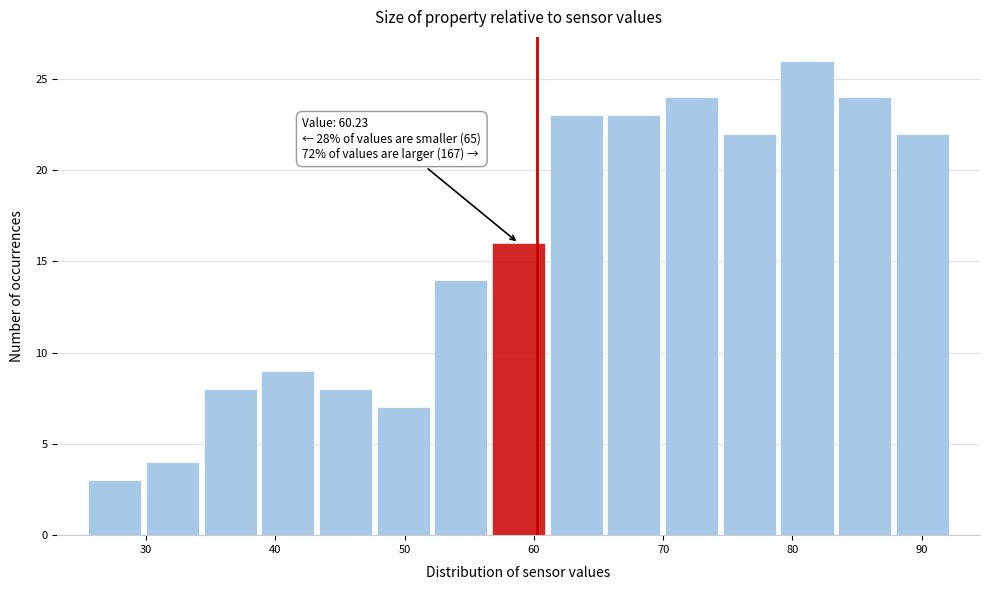

Over which range of the x-axis is the bar tallest?

79 to 83